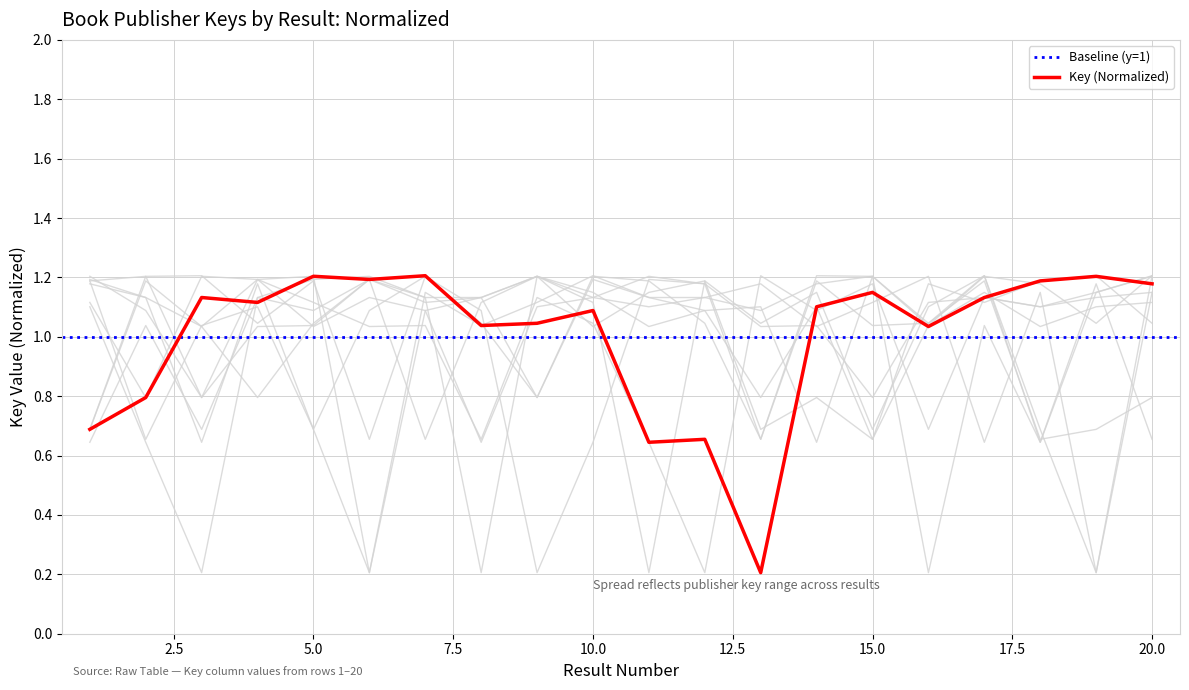

How many values are below 1?

5